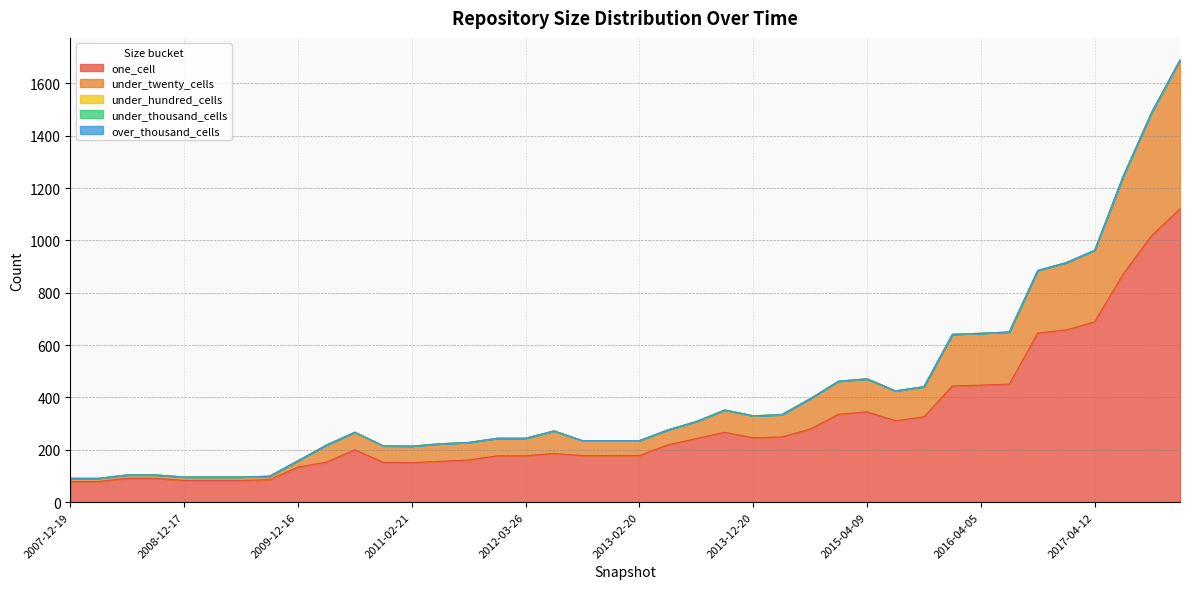

Which has a higher value, 2016-12-27 or 2013-12-20?

2016-12-27